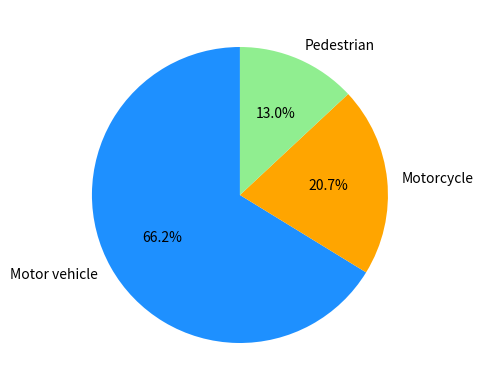

Which has a higher value, Pedestrian or Motor vehicle?

Motor vehicle